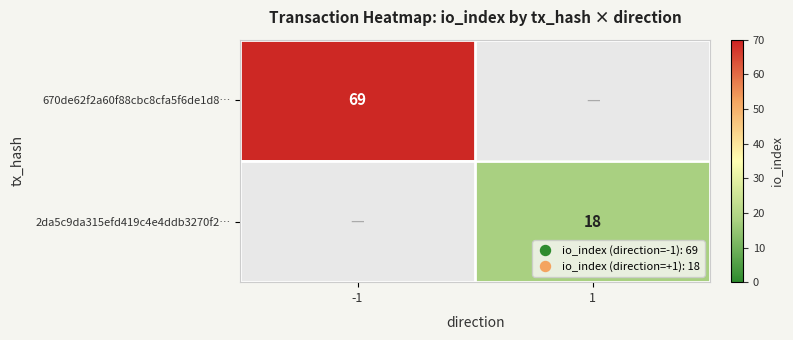

Rank the series by their maximum value, from highest to lowest.

670de62f2a60f88cbc8cfa5f6de1d8…, 2da5c9da315efd419c4e4ddb3270f2…